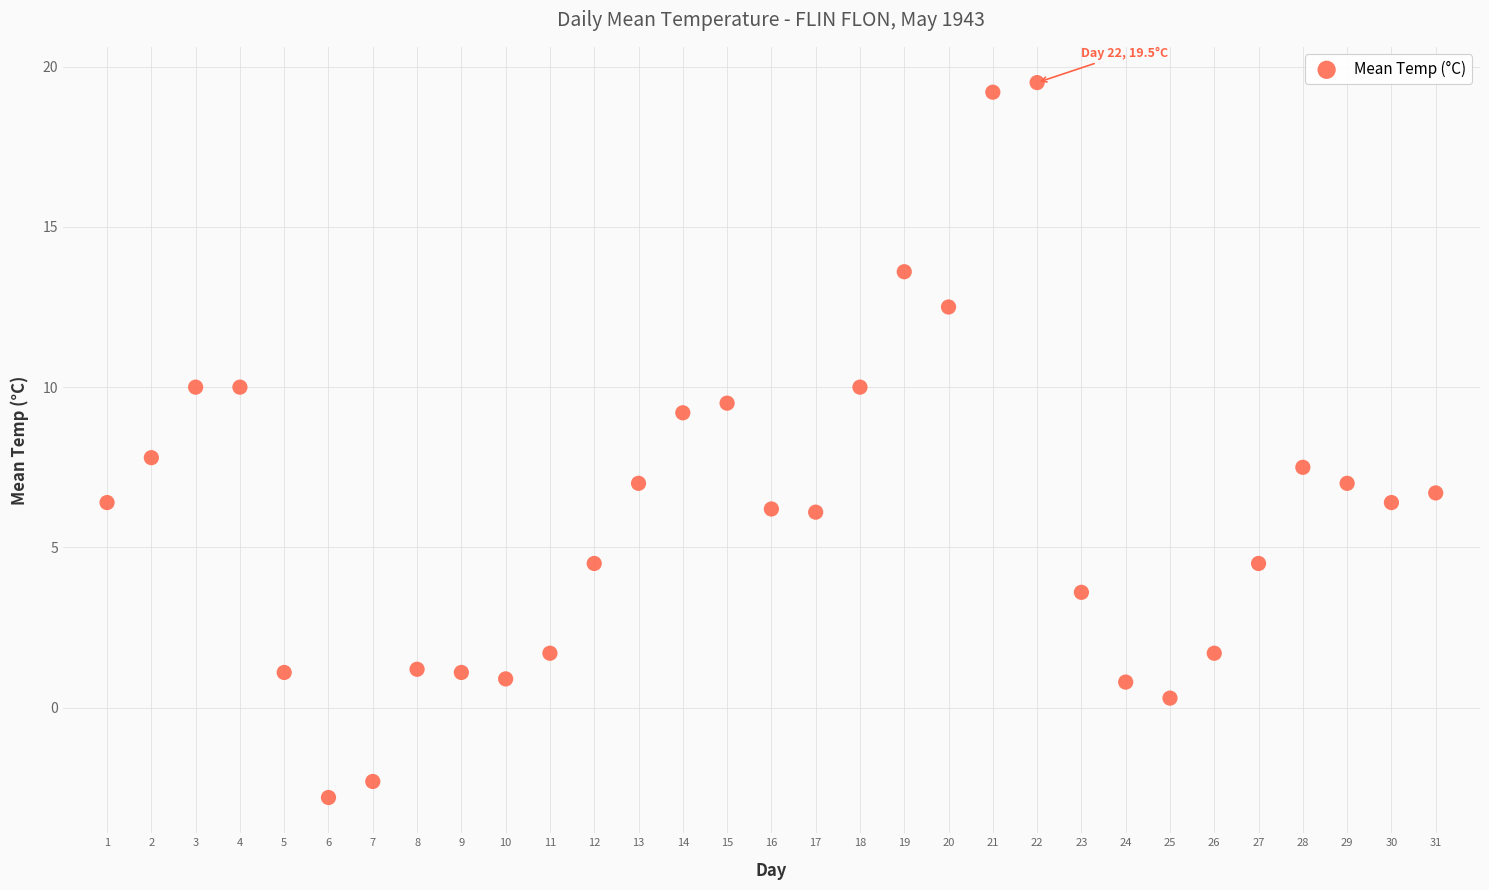

What is the range of Y values (max minus min)?

22.3